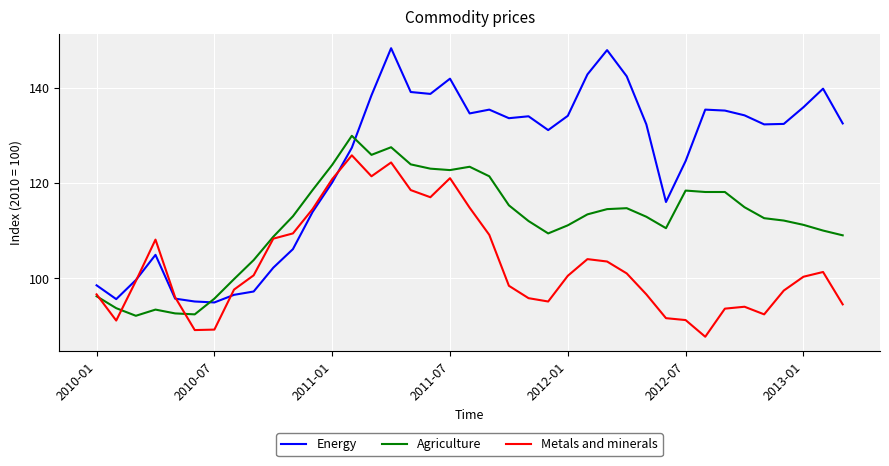

Count the number of categories in the chart.

39